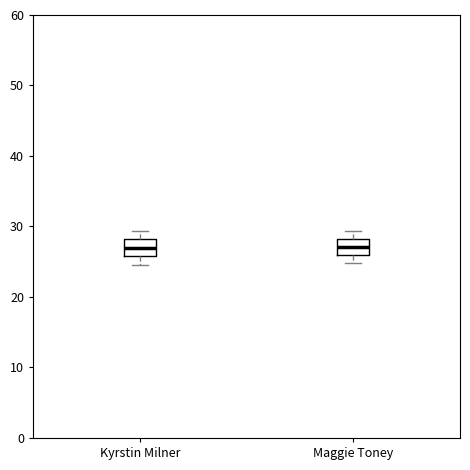

Reading left to right, transcribe this box plot: for each box, give where its median line is, the range the box spans, and where its two whiskers end, as read against the y-axis. The values are not printed on the chart, so give them approximately, as read against the axis.

Kyrstin Milner: median 27, box 26 to 28, whiskers 25 to 29
Maggie Toney: median 27, box 26 to 28, whiskers 25 to 29